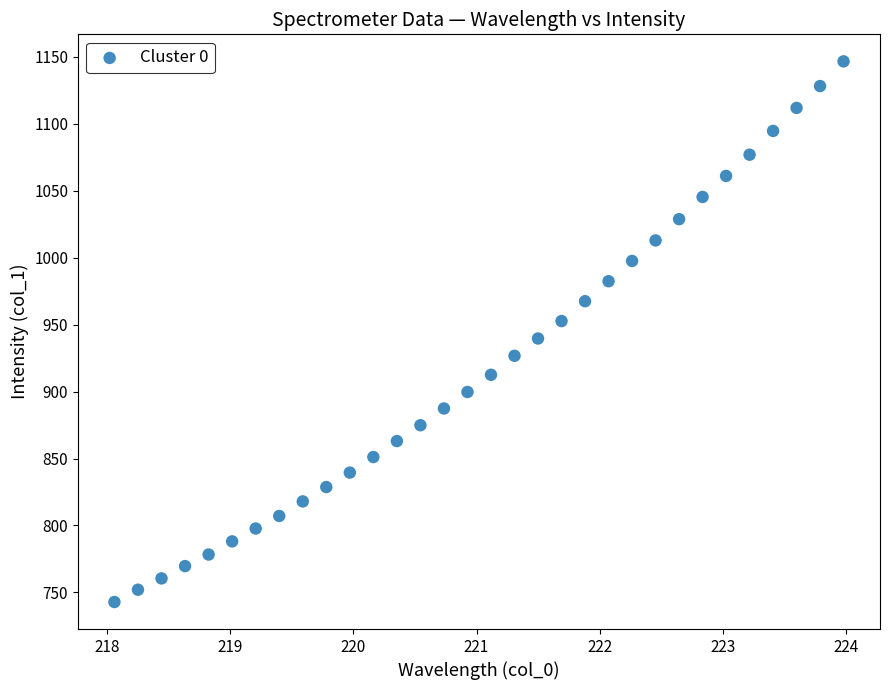

What is the range of Y values (max minus min)?

403.7